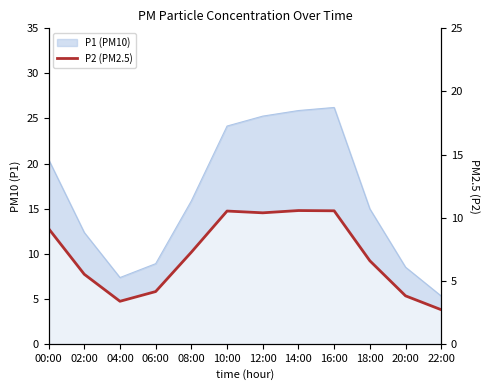

The value at 18:00 is 8.6. True or false?

False